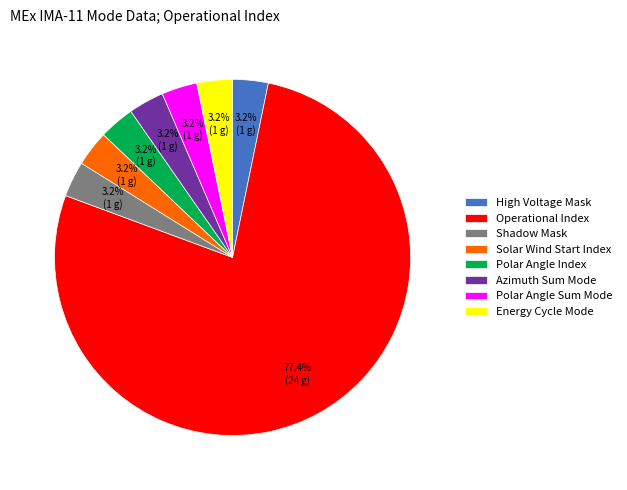

Combined, do Energy Cycle Mode and Polar Angle Sum Mode account for over 50%?

No